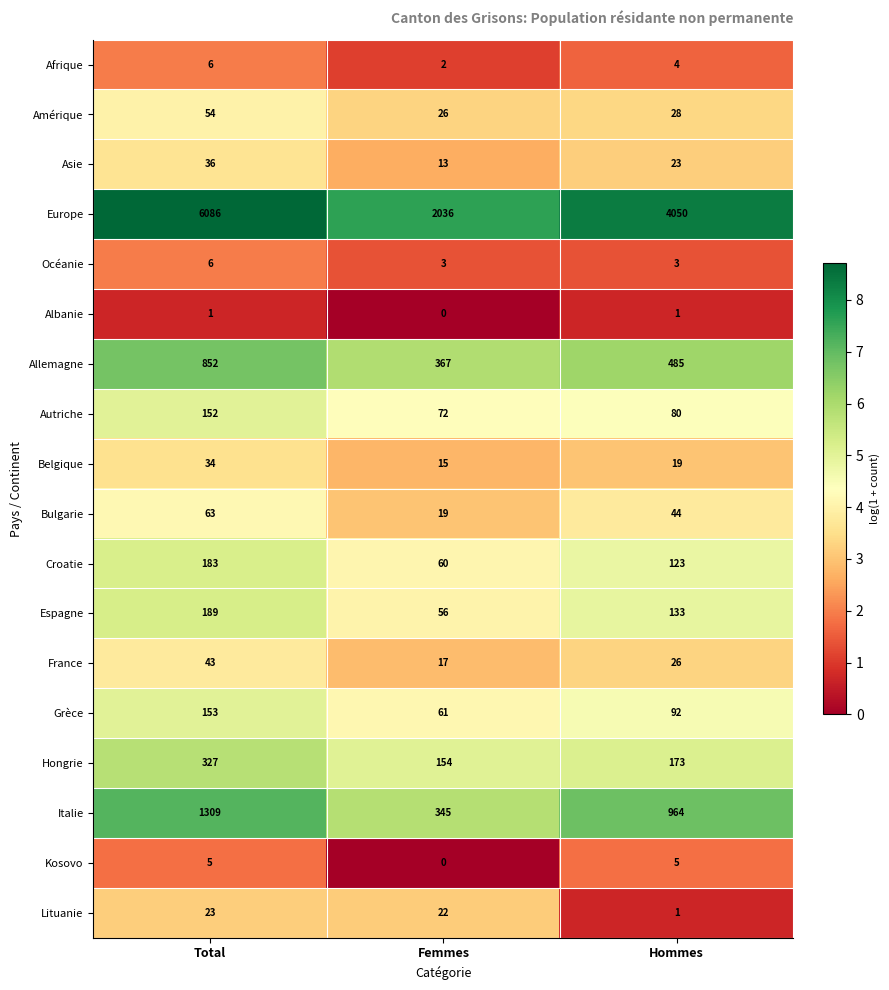

At which category does the chart reach its minimum across all series?

Femmes